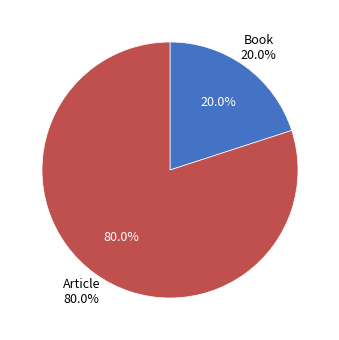

Count the number of slices in the pie.

2